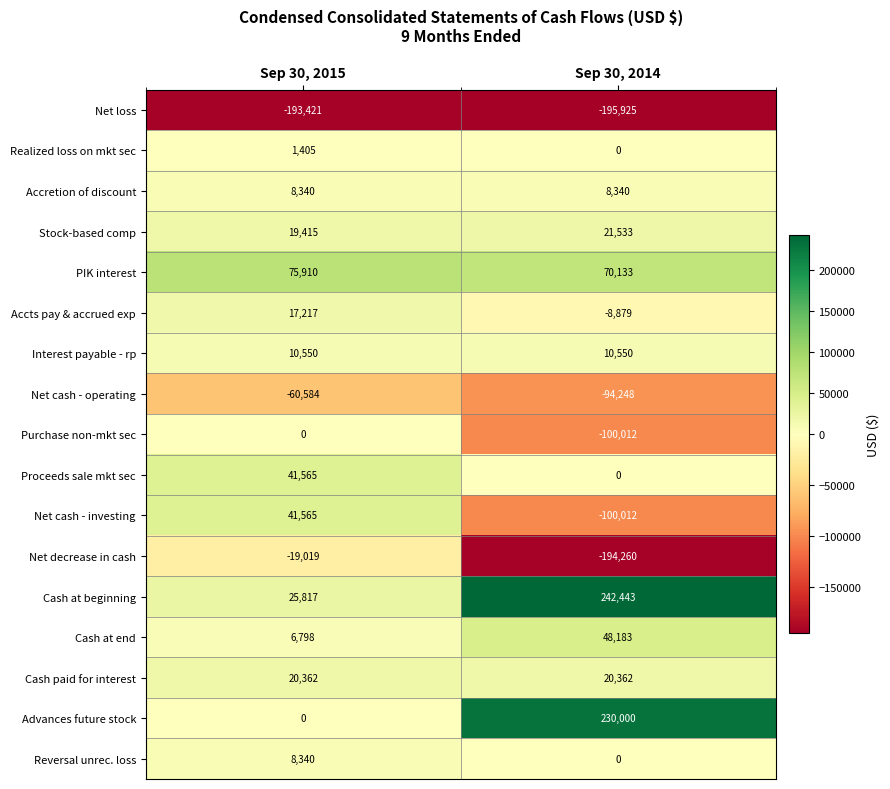

What is the sum of the Interest payable - rp values at Sep 30, 2015 and Sep 30, 2014?

21100